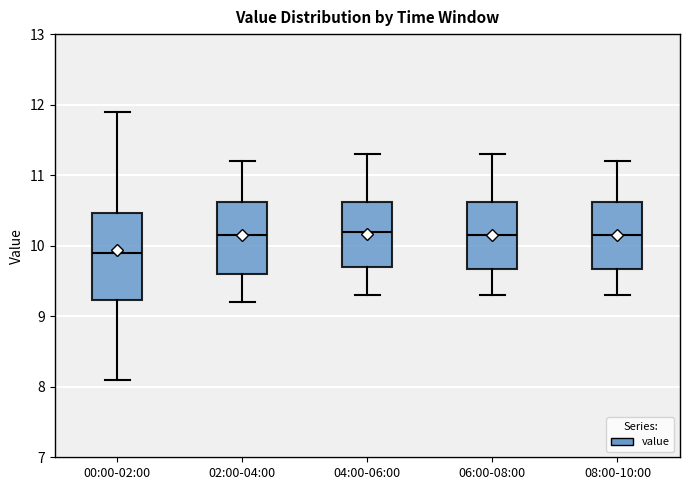

Reading left to right, transcribe this box plot: for each box, give where its median line is, the range the box spans, and where its two whiskers end, as read against the y-axis. The values are not printed on the chart, so give them approximately, as read against the axis.

00:00-02:00: median 9.9, box 9.2 to 10.5, whiskers 8.1 to 11.9
02:00-04:00: median 10.2, box 9.6 to 10.6, whiskers 9.2 to 11.2
04:00-06:00: median 10.2, box 9.7 to 10.6, whiskers 9.3 to 11.3
06:00-08:00: median 10.2, box 9.7 to 10.6, whiskers 9.3 to 11.3
08:00-10:00: median 10.2, box 9.7 to 10.6, whiskers 9.3 to 11.2